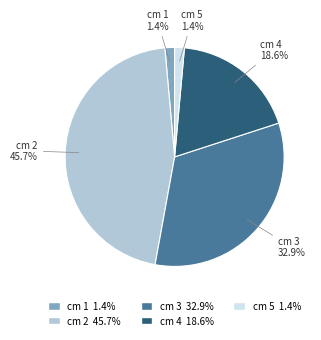

Does any single category account for the majority?

No